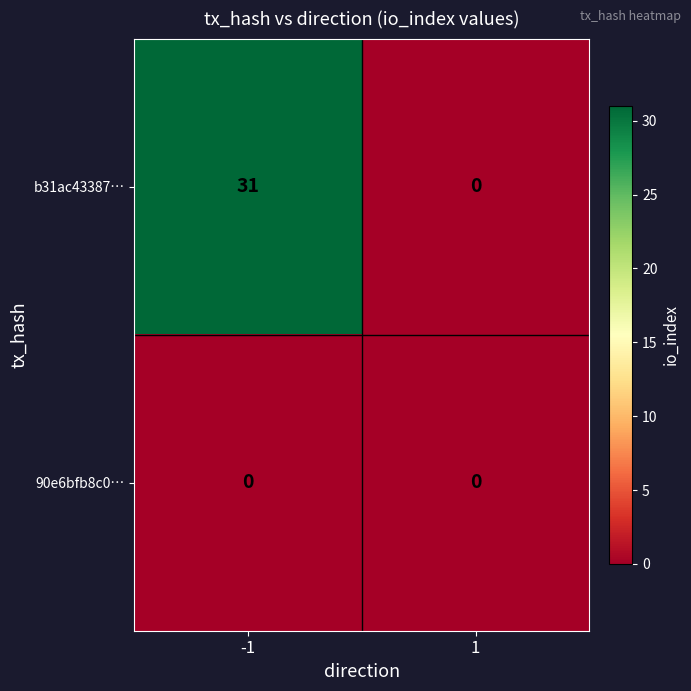

The value of b31ac43387… at 1 is 0. True or false?

True